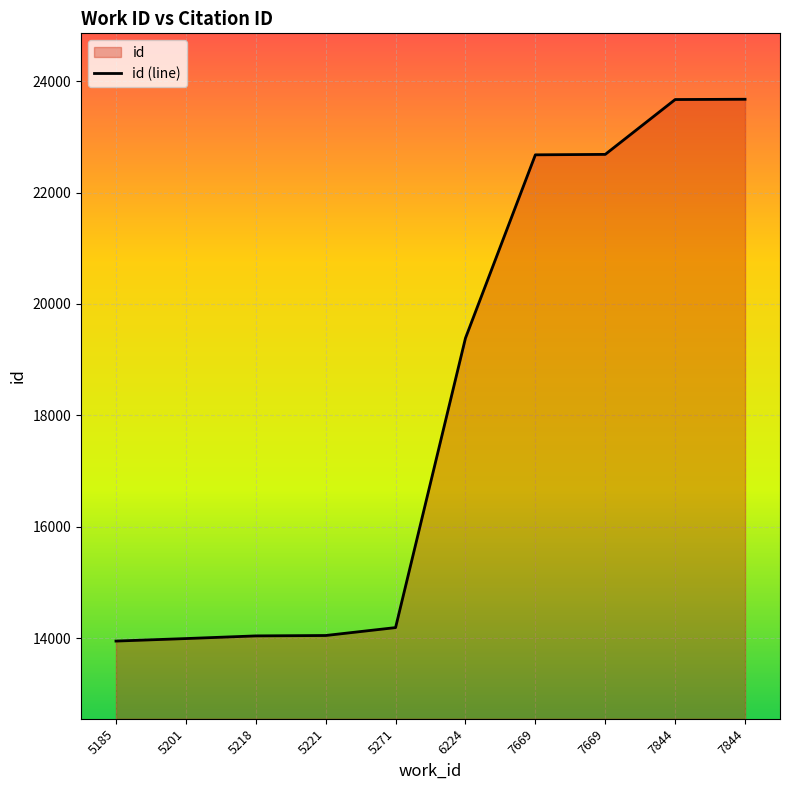

What is the minimum value shown in the chart?

13946